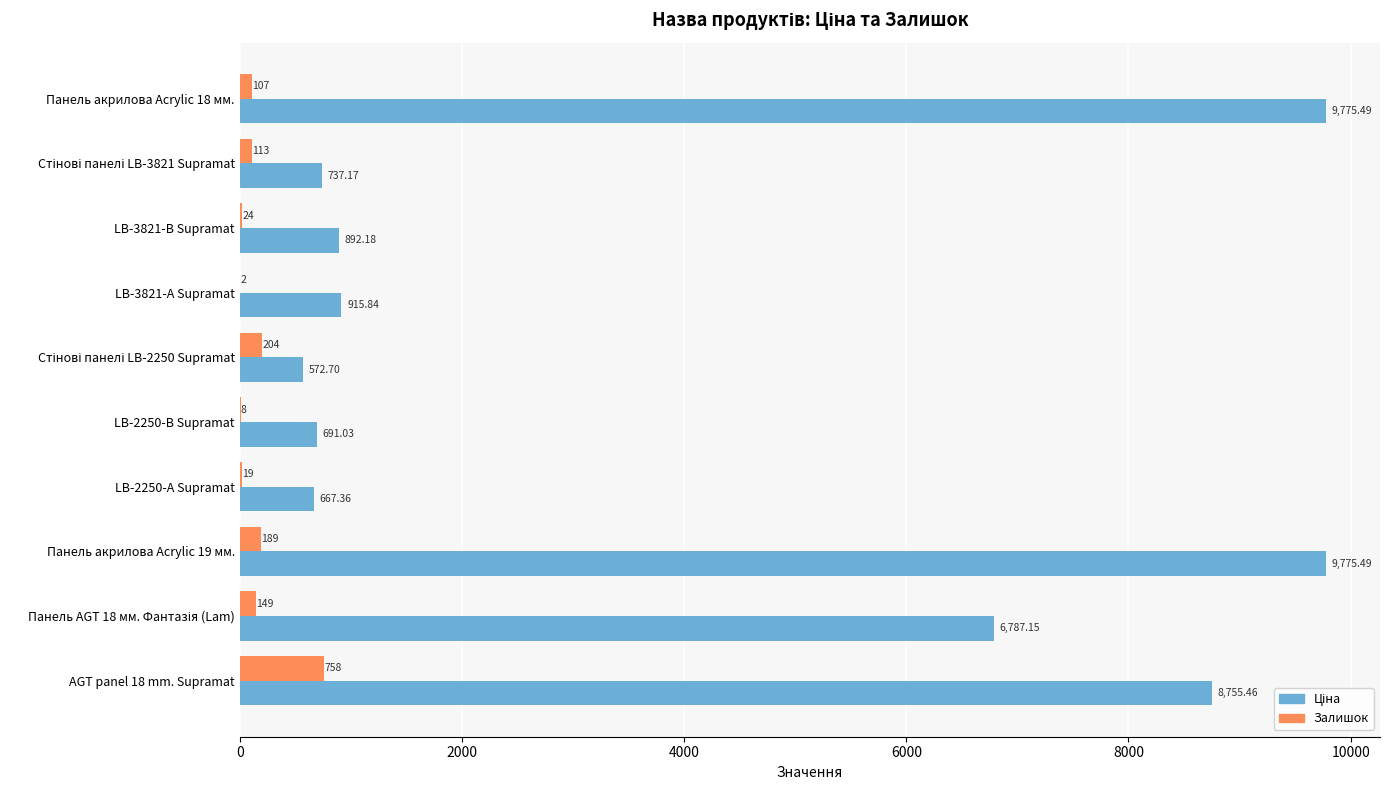

At which category is the sum across all series the highest?

Панель акрилова Acrylic 19 мм.